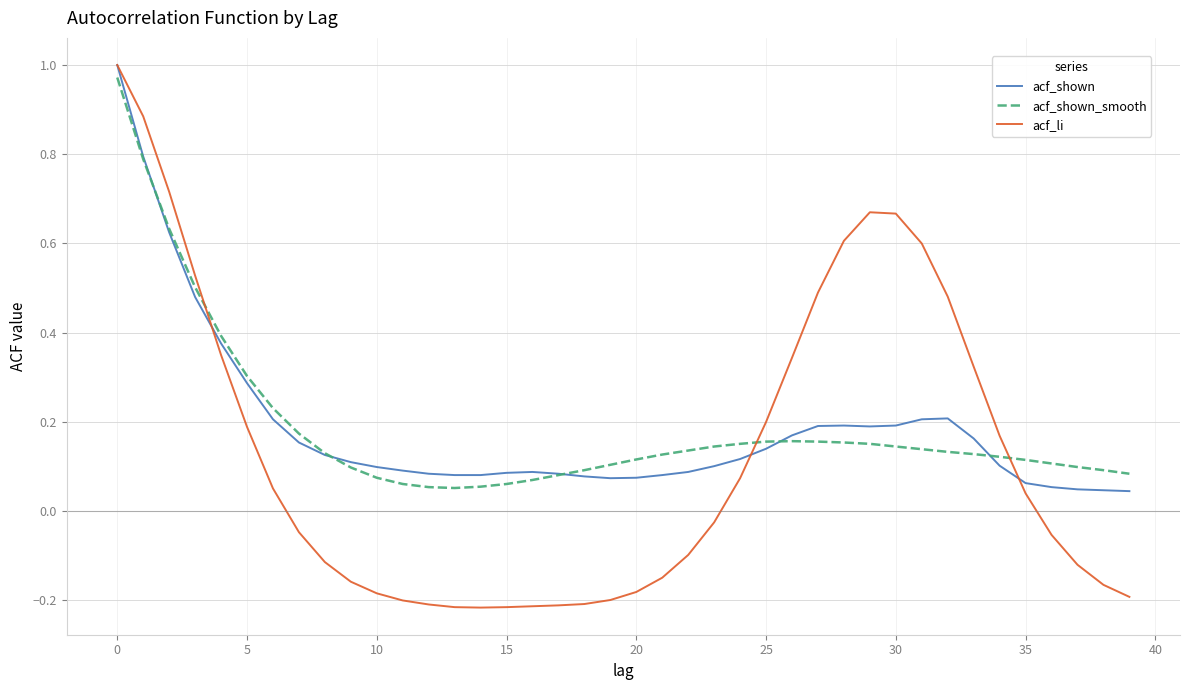

Which series has the widest spread of values?

acf_li